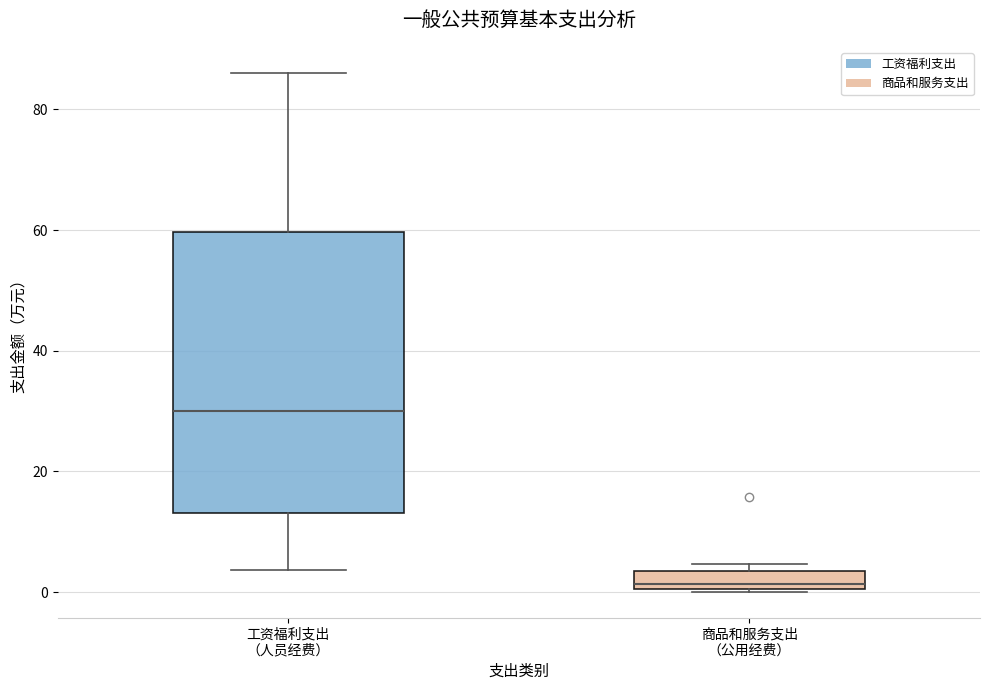

Reading left to right, transcribe this box plot: for each box, give where its median line is, the range the box spans, and where its two whiskers end, as read against the y-axis. The values are not printed on the chart, so give them approximately, as read against the axis.

工资福利支出 （人员经费）: median 30, box 14 to 60, whiskers 4 to 86
商品和服务支出 （公用经费）: median 2, box 0 to 4, whiskers 0 to 4 (just above the box's upper edge)